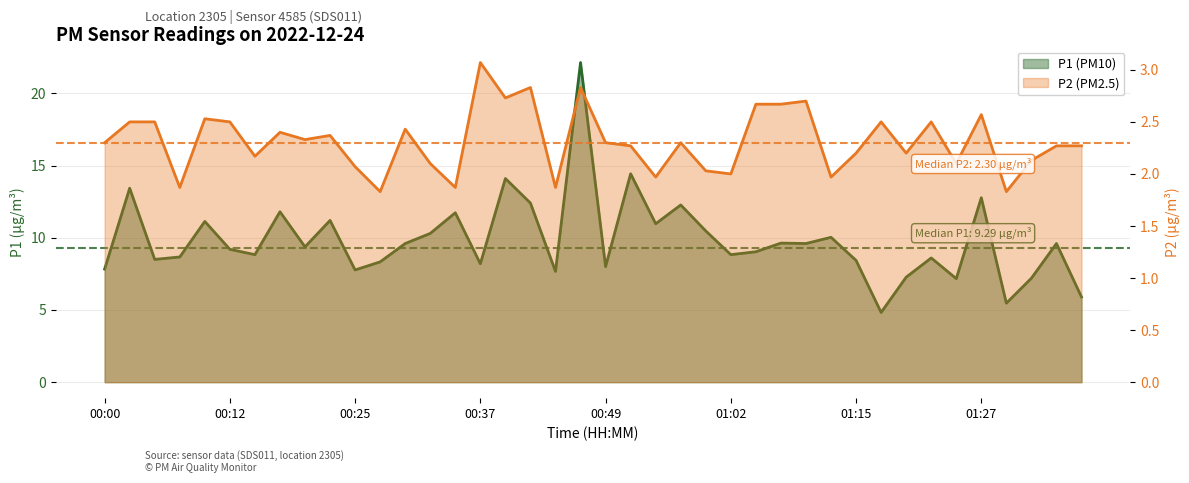

Which has a higher value, 00:02 or 00:35?

00:02